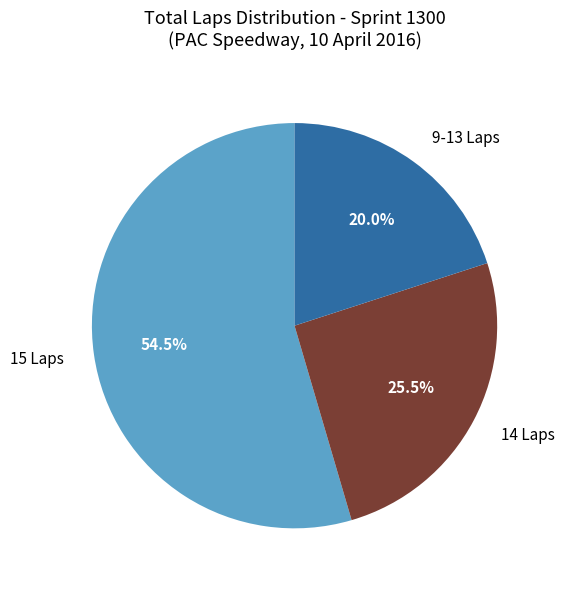

How much of the chart is everything except 9-13 Laps?

80.0%